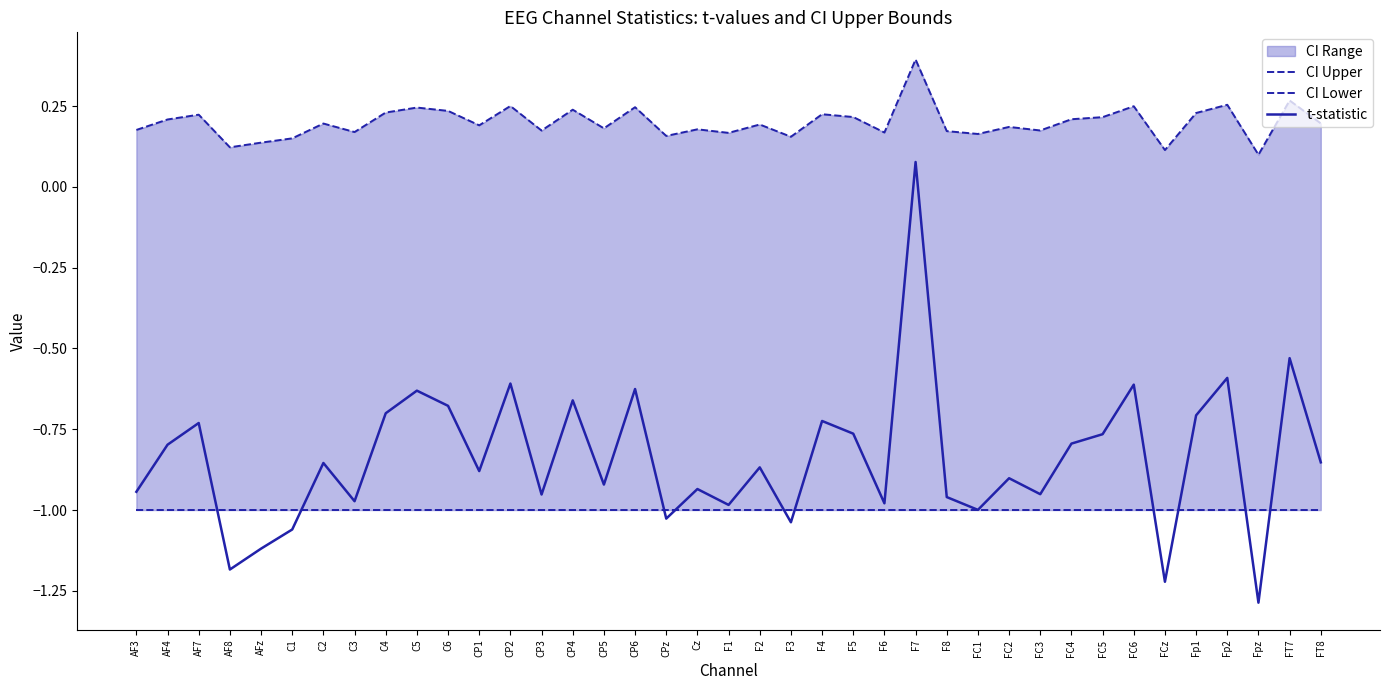

At how many categories does at least one series exceed 0?

39